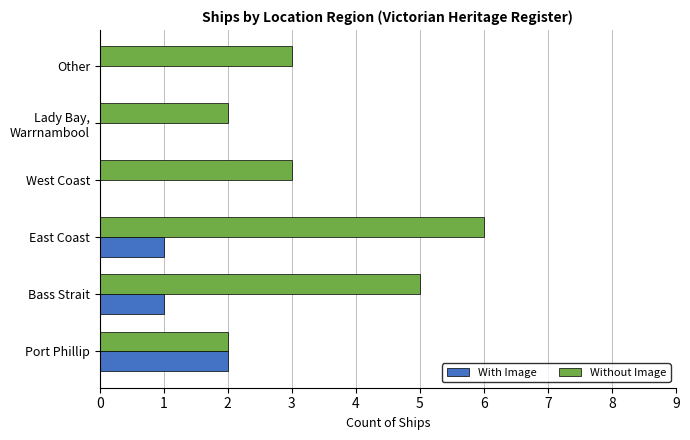

What are all the series names shown in the legend?

With Image, Without Image